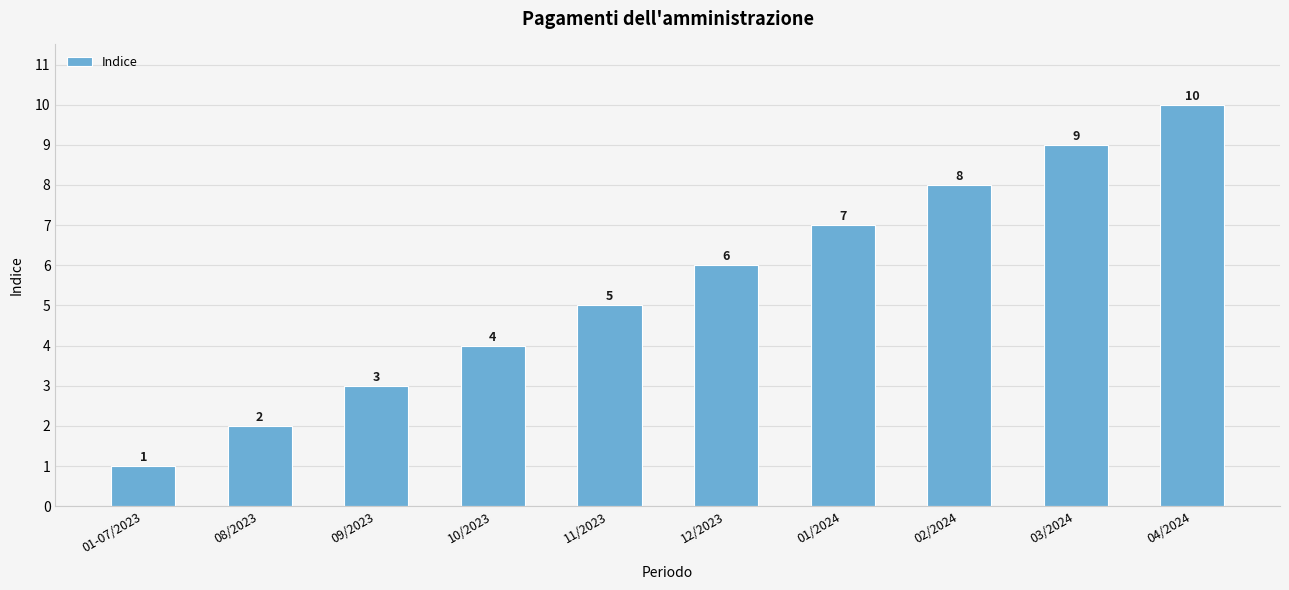

What is the ratio of the value at 02/2024 to the value at 08/2023?

4.0